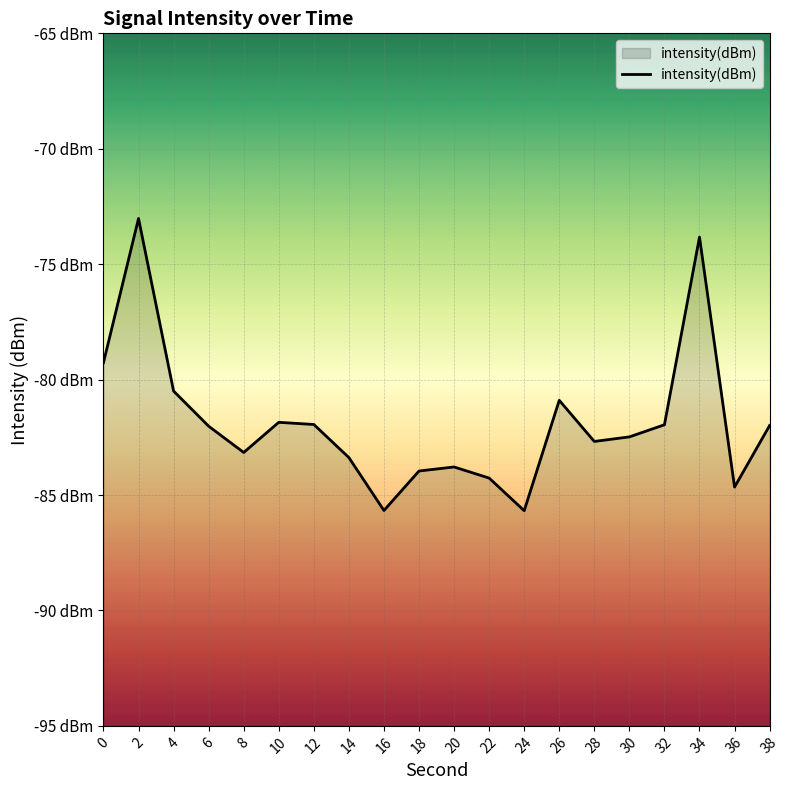

Which category has the lowest value across all series?

24